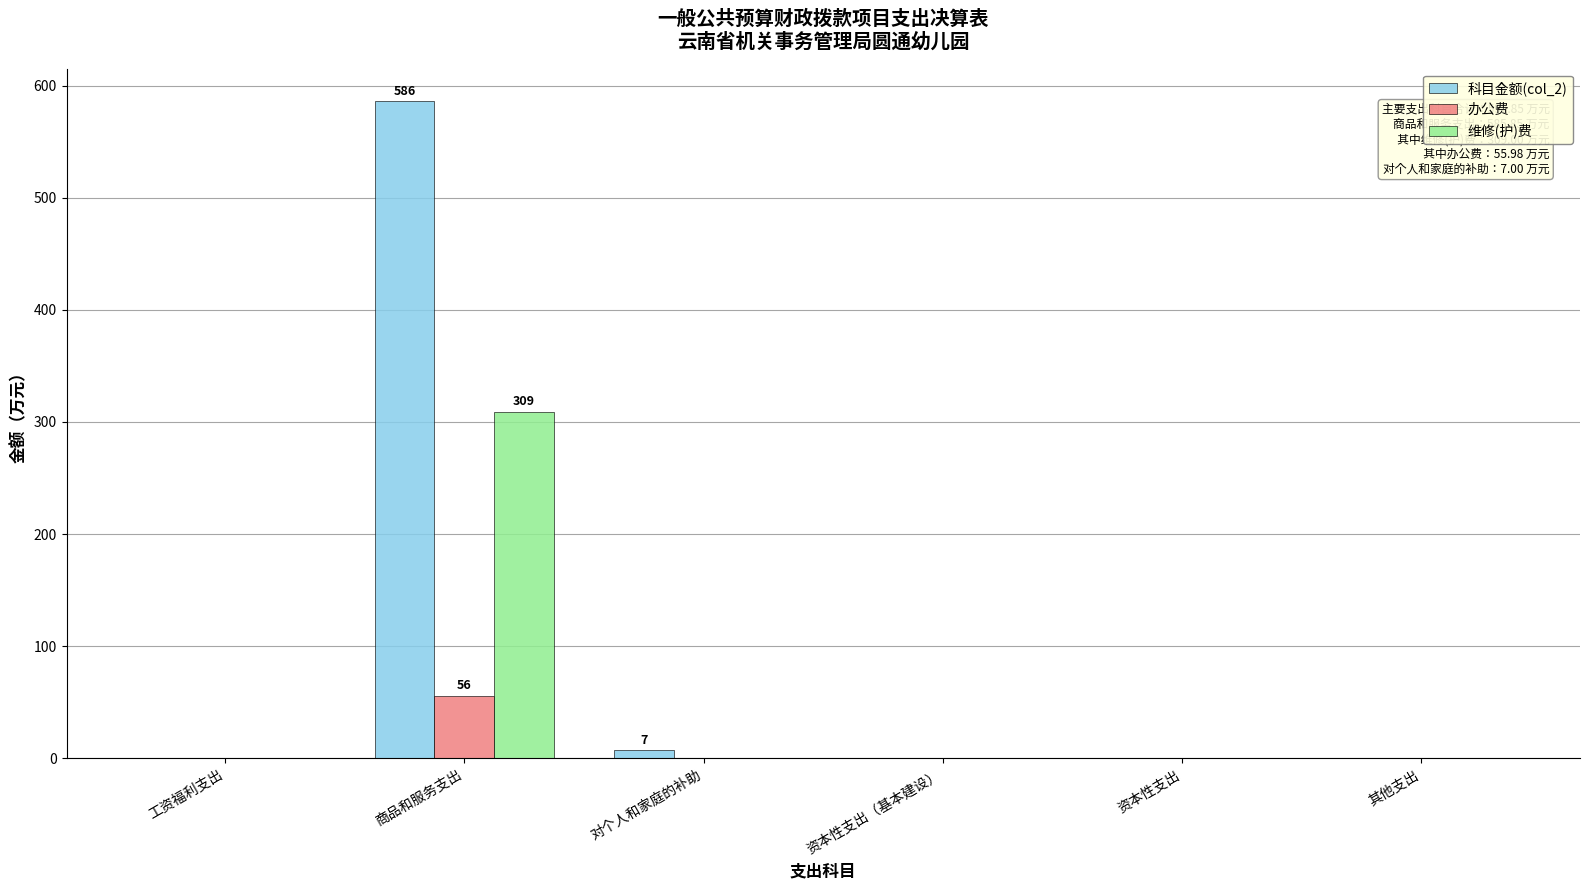

What is the approximate value of 办公费 at 商品和服务支出?

56.0